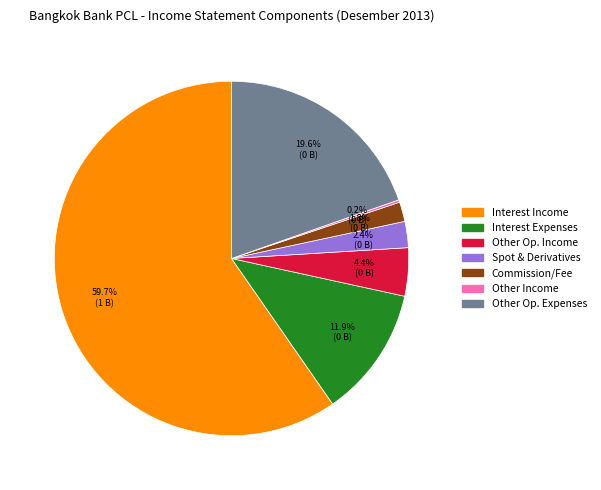

Is there a majority slice in this chart?

Yes